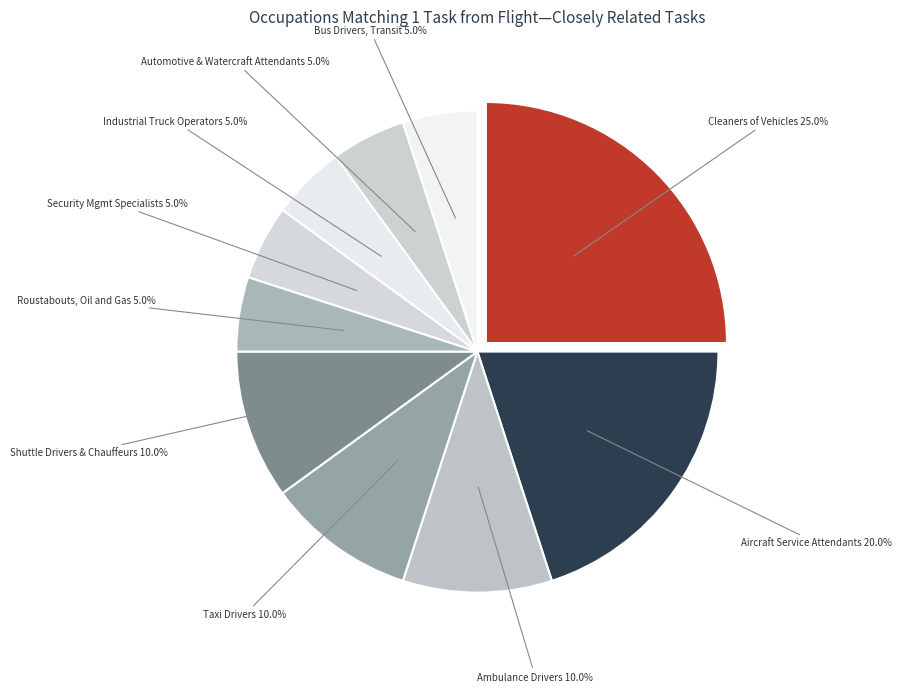

How many segments does this pie chart have?

10